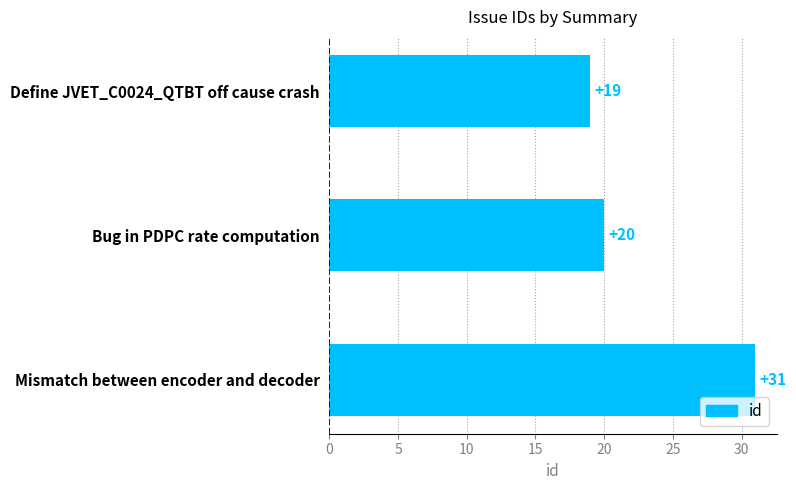

Rank the categories by value from highest to lowest.

Mismatch between encoder and decoder, Bug in PDPC rate computation, Define JVET_C0024_QTBT off cause crash